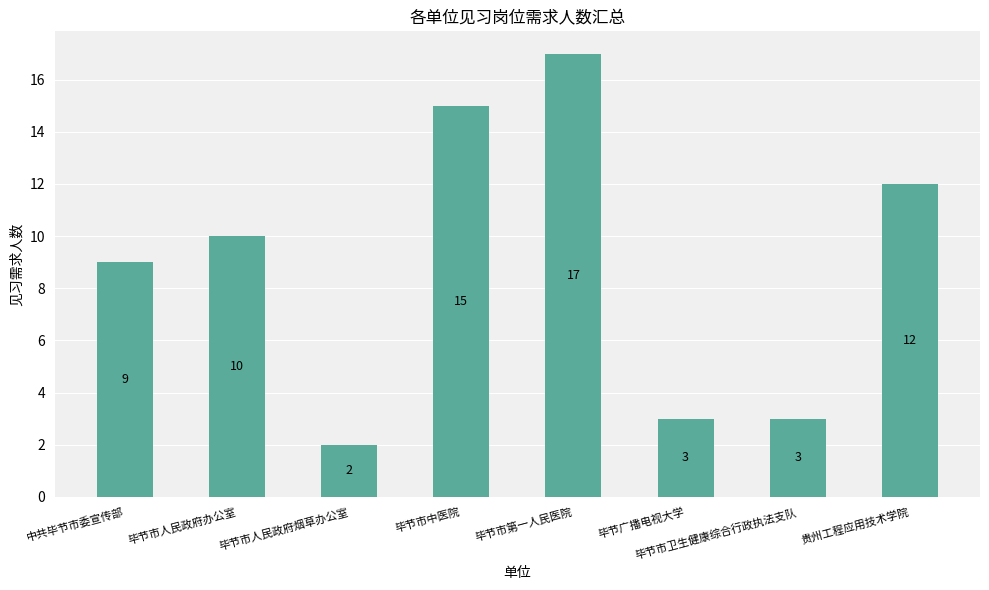

What is the maximum value shown in the chart?

17